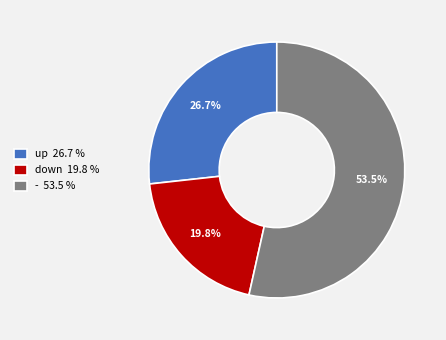

What is the largest slice in the pie chart?

-